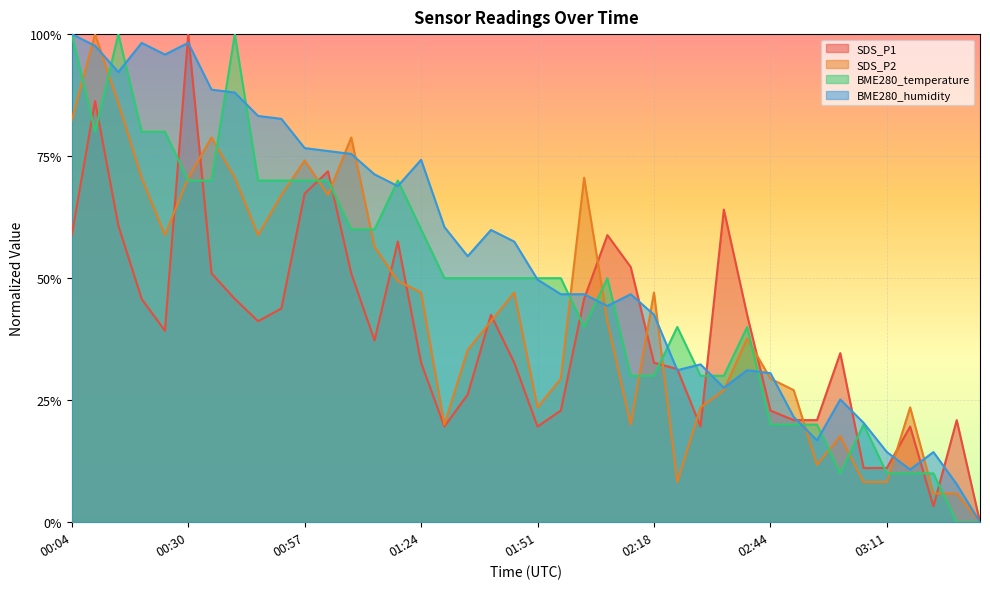

In SDS_P2, how many points are higher than both neighbors (excluding endpoints)?

10